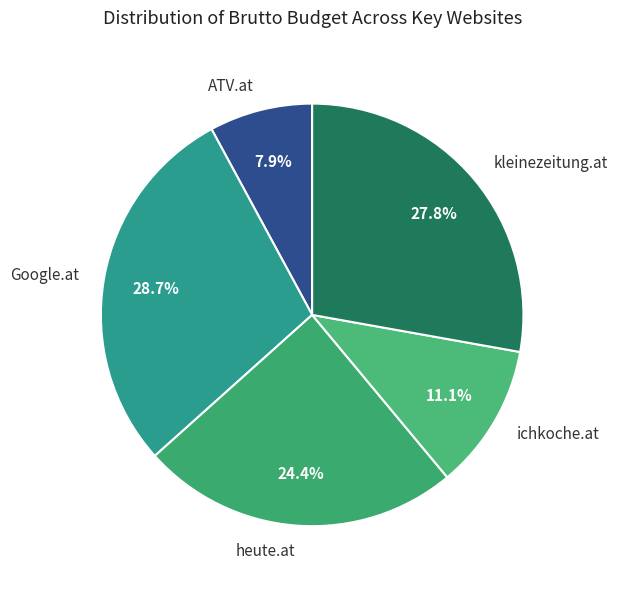

Rank the categories by value from lowest to highest.

ATV.at, ichkoche.at, heute.at, kleinezeitung.at, Google.at